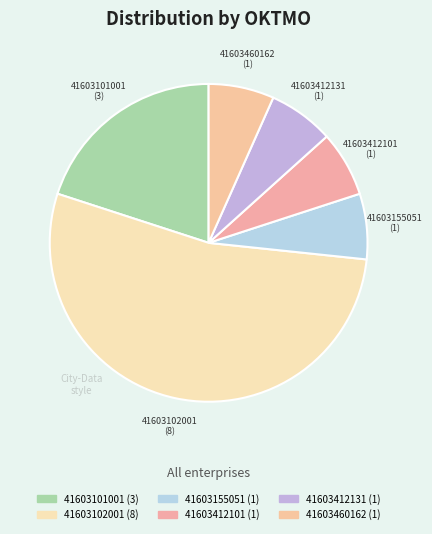

Which category has the biggest portion of the pie?

41603102001